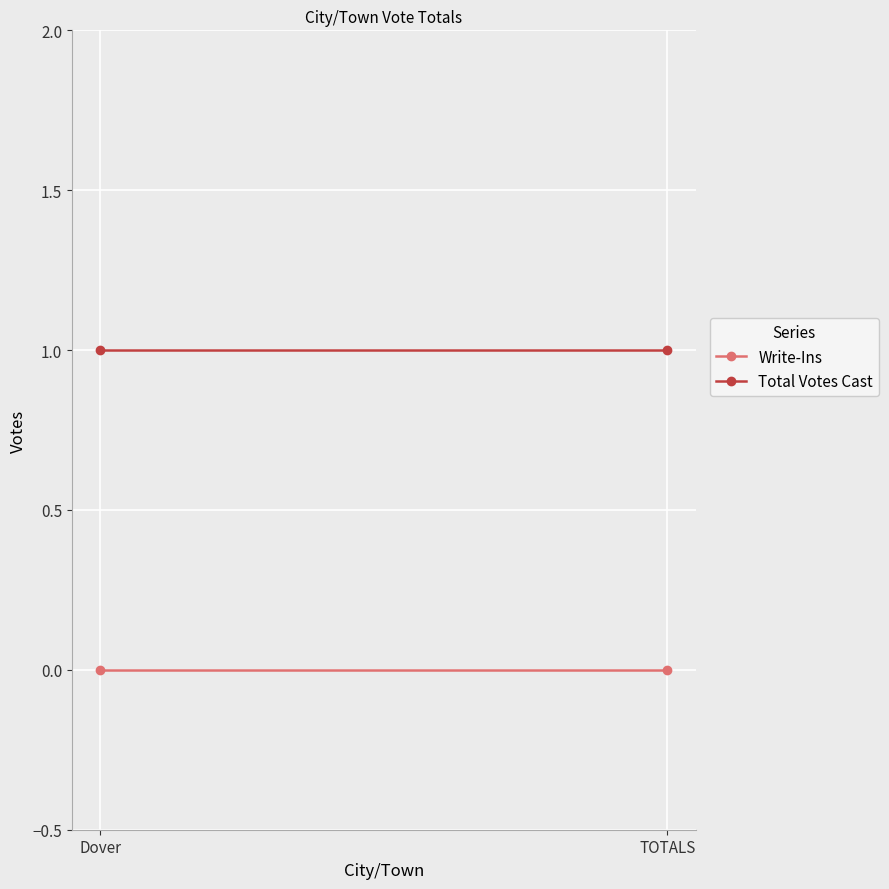

The value of Write-Ins at Dover is 0. True or false?

True